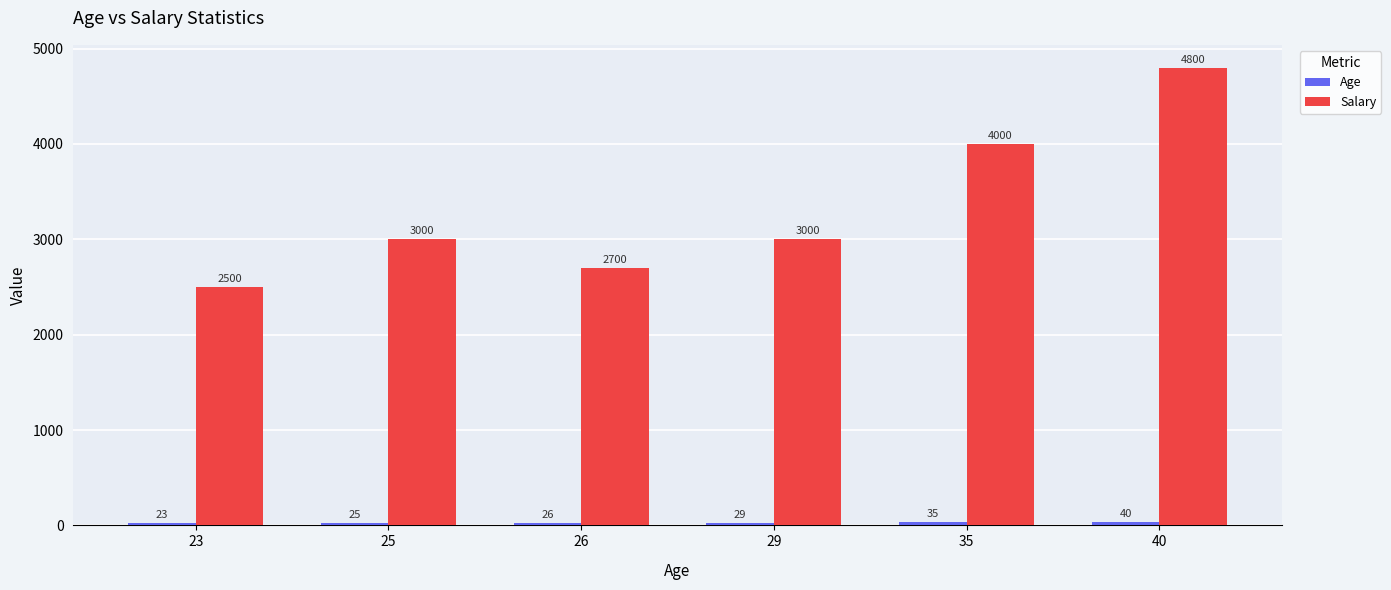

The value of Salary at 23 is 4422. True or false?

False